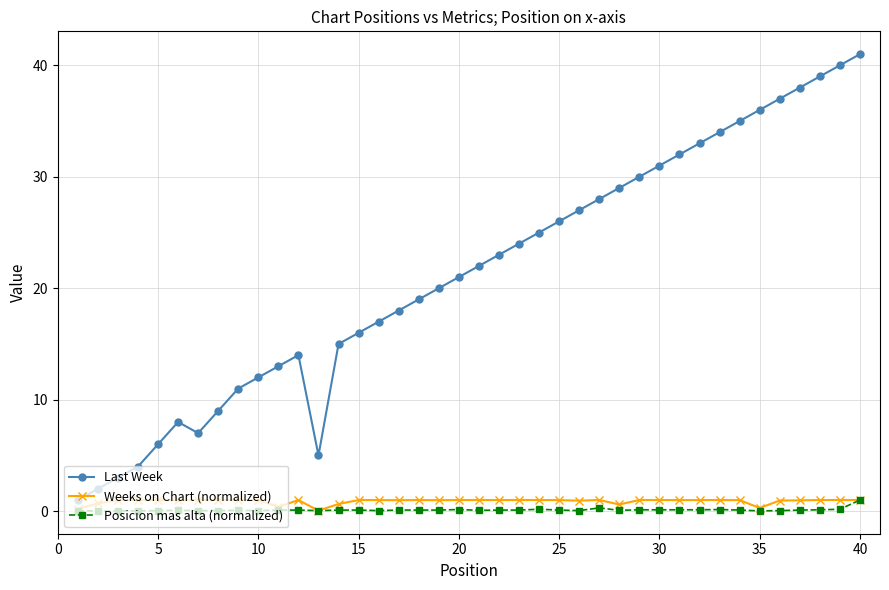

Which series has the largest range (max minus min)?

Last Week